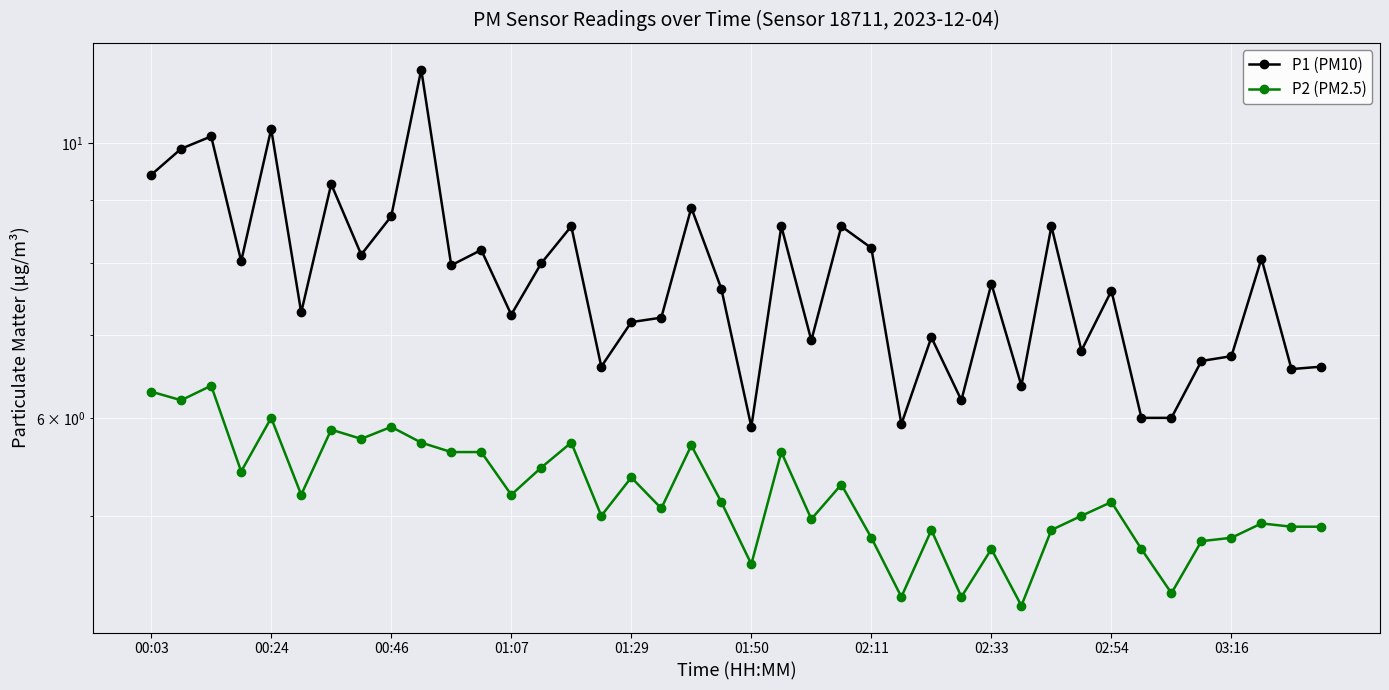

Does the chart display data point markers on the line(s)?

Yes